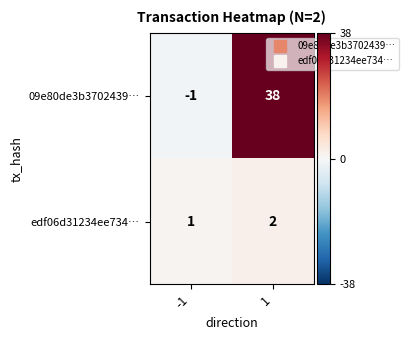

What is the spread (max minus min) of values at 1?

36